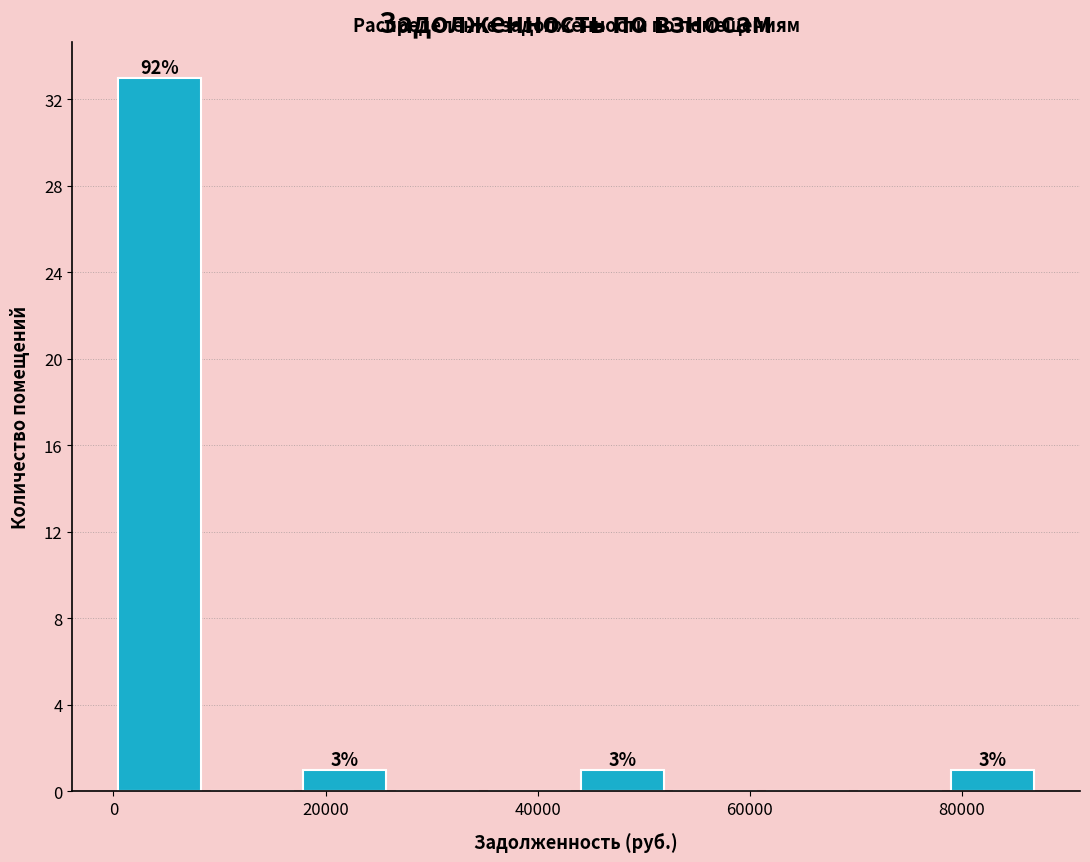

Which range on the x-axis has the tallest bar?

0 to 8000